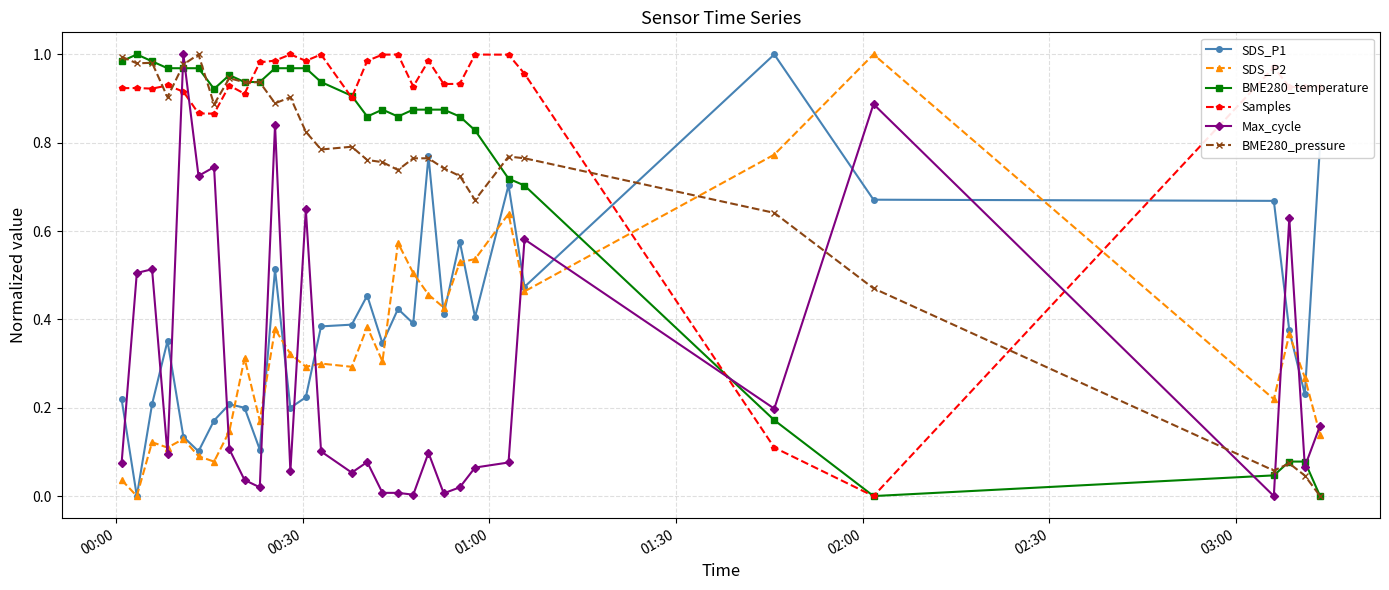

True or false: Samples and SDS_P1 cross at least once.

True